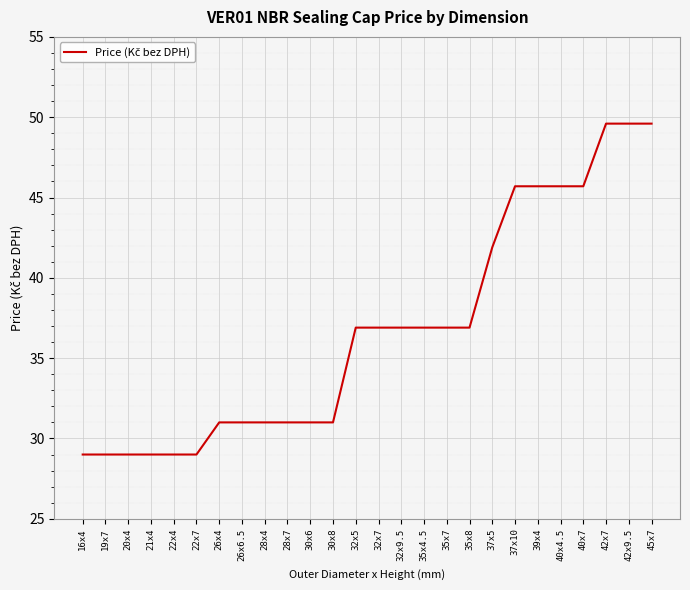

The value at 40x7 is 45.7. True or false?

True